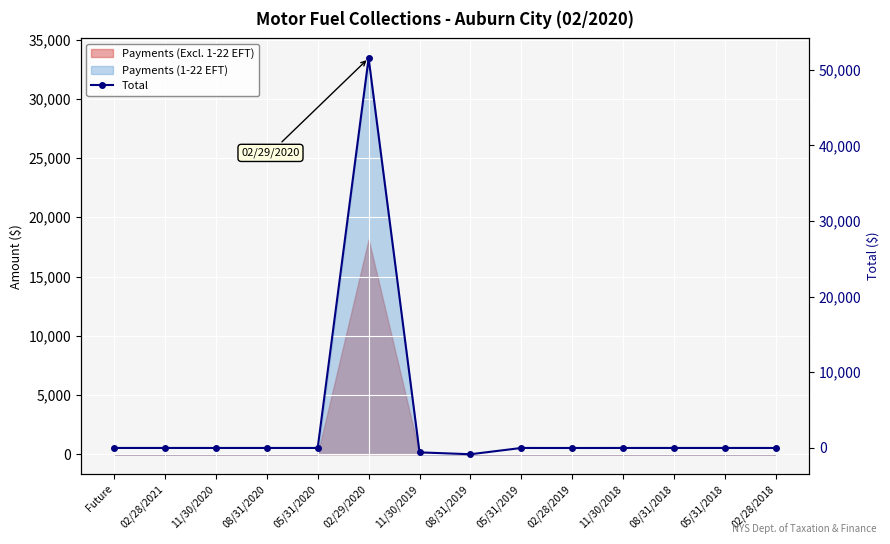

What is the label of the 4th point from the left?

08/31/2020